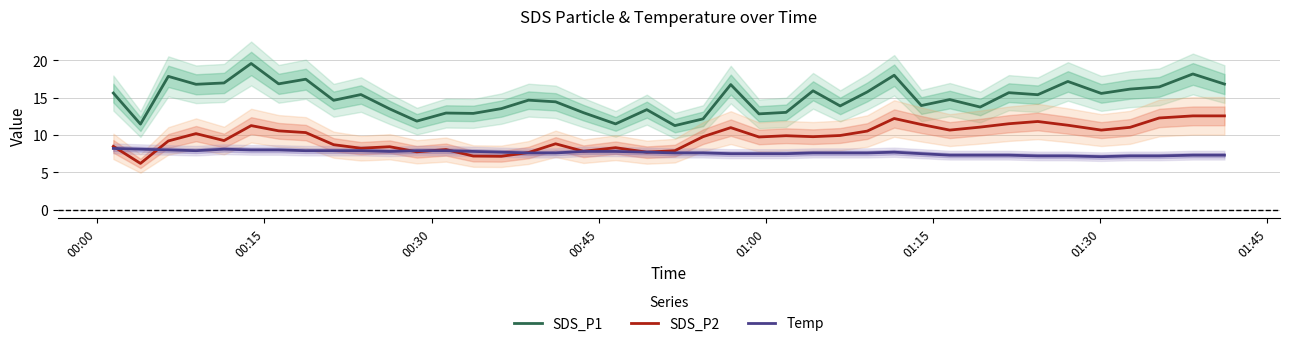

What is the maximum value for SDS_P2?

12.6